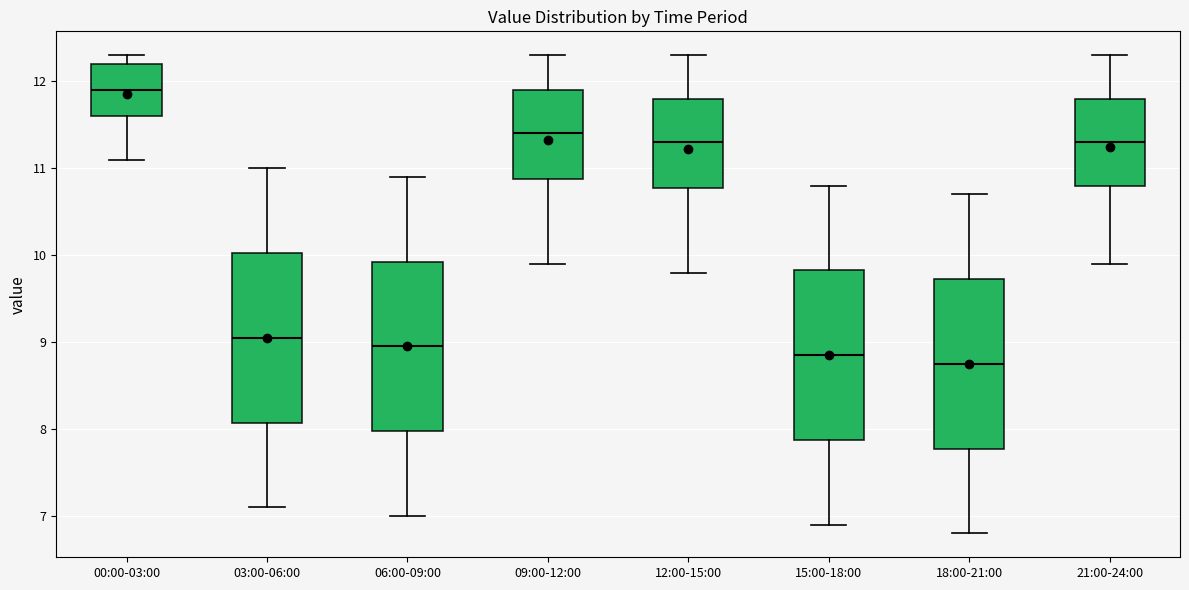

Where does the median line of the box for 00:00-03:00 sit on the y-axis? The values are not printed on the chart, so give them approximately, as read against the axis.

11.9